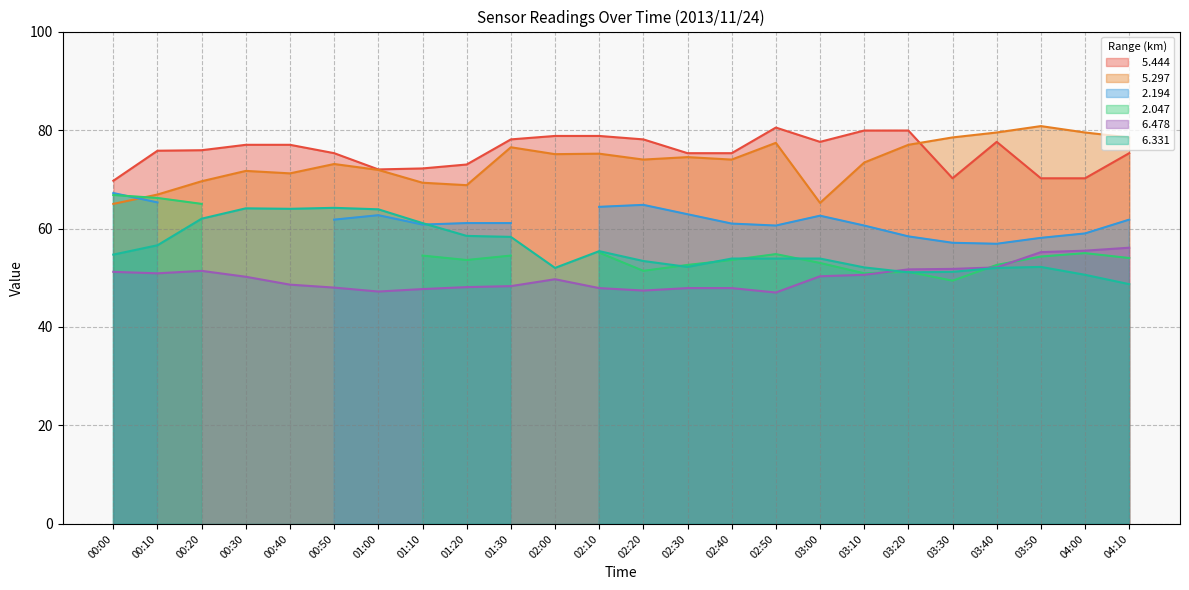

What is the greatest value displayed?

80.8